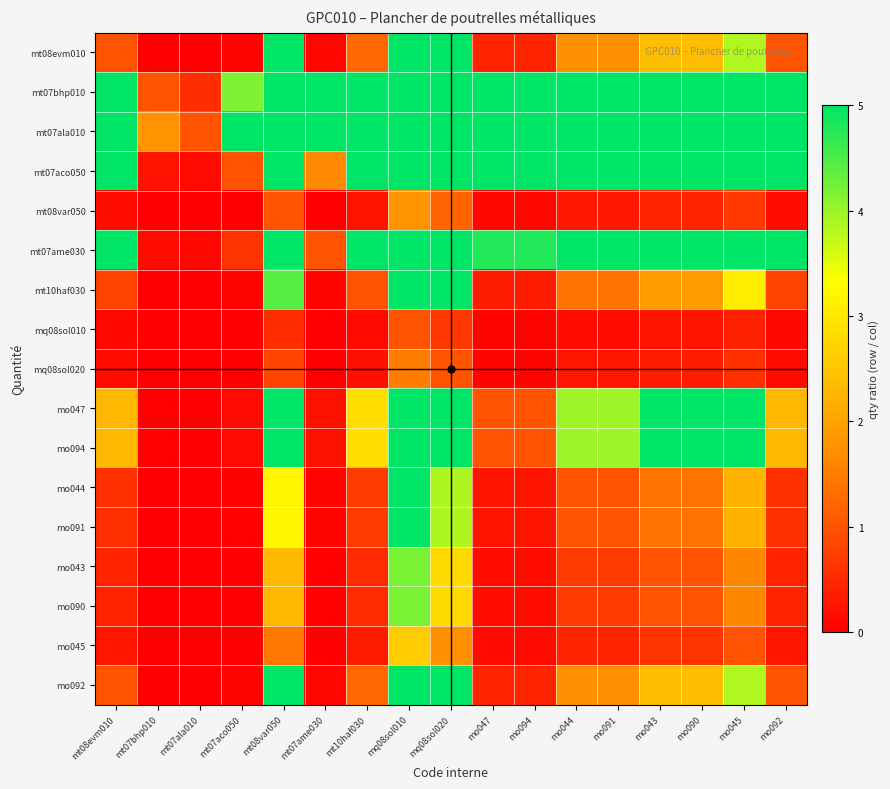

At which category does the chart reach its minimum across all series?

mt07ala010